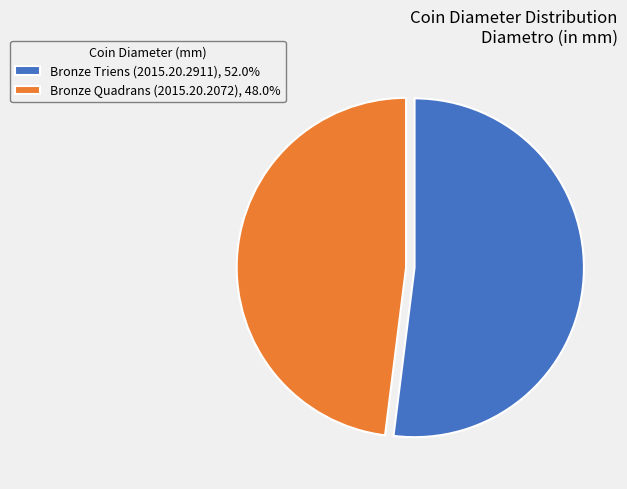

Rank the categories by value from lowest to highest.

Bronze Quadrans (2015.20.2072), Bronze Triens (2015.20.2911)